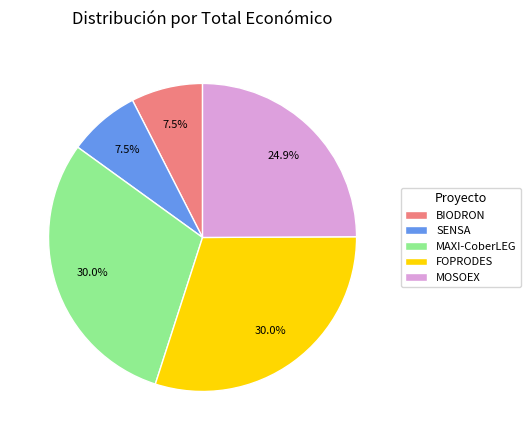

What portion of the pie excludes MOSOEX?

75.1%